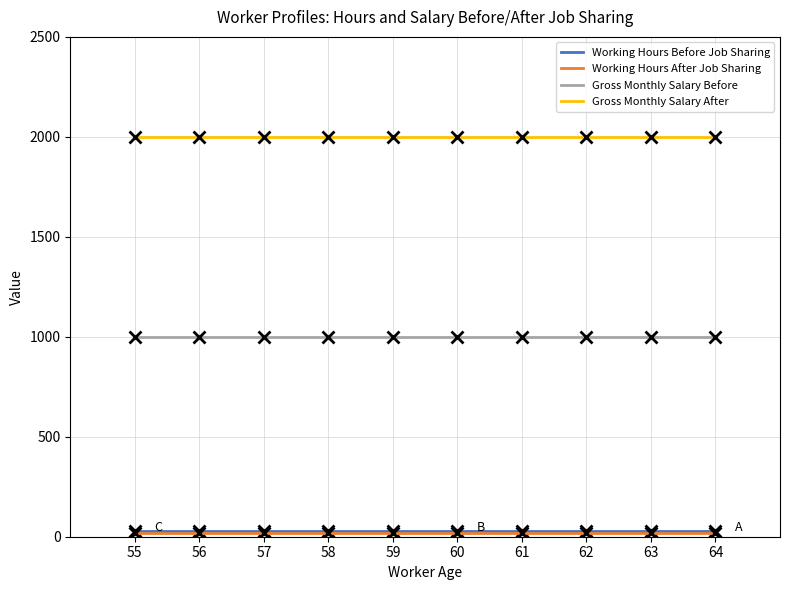

What is the highest value of the Gross Monthly Salary After series?

2000.0